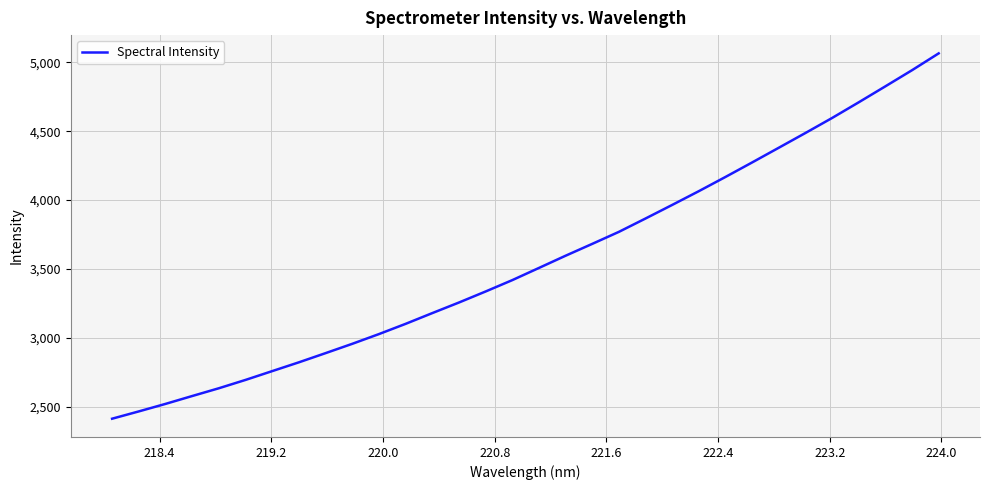

What is the greatest value displayed?

5065.7